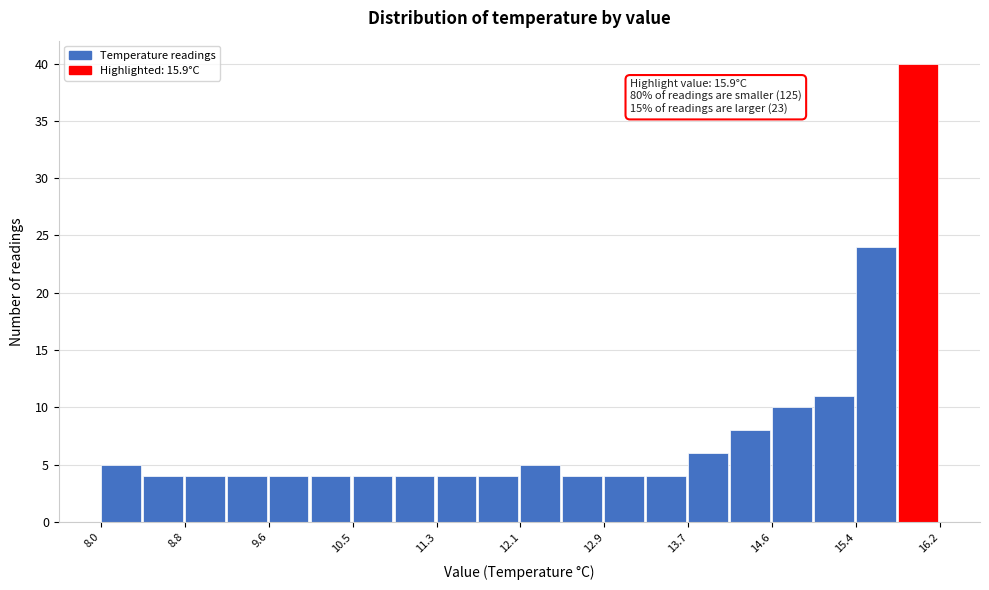

Which range on the x-axis has the tallest bar?

15.79 to 16.20